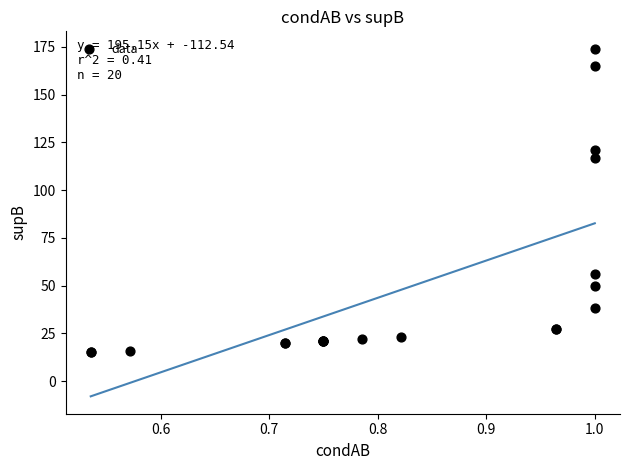

What Y value in the scatter plot is closest to 94?

117